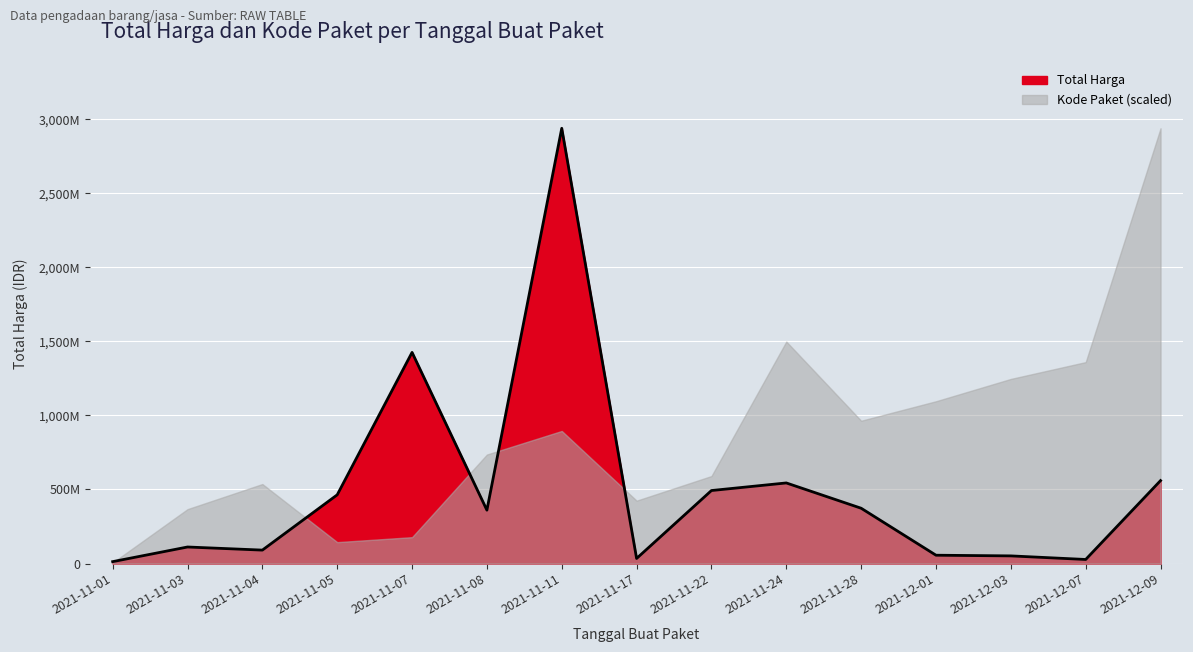

What is the change in value from 2021-11-05 to 2021-12-07?

-436590100